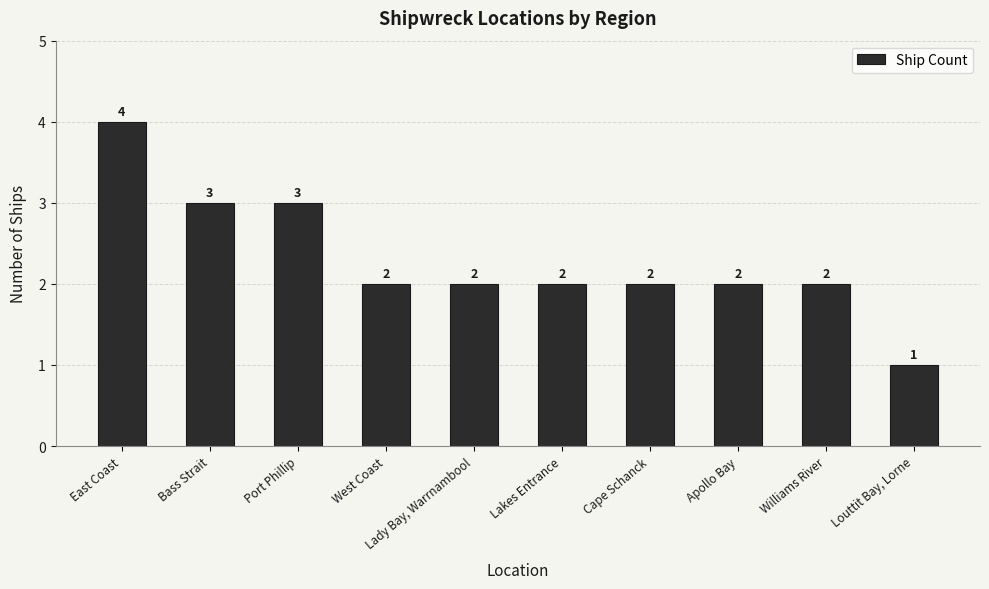

What is the label of the 2nd bar from the right?

Williams River